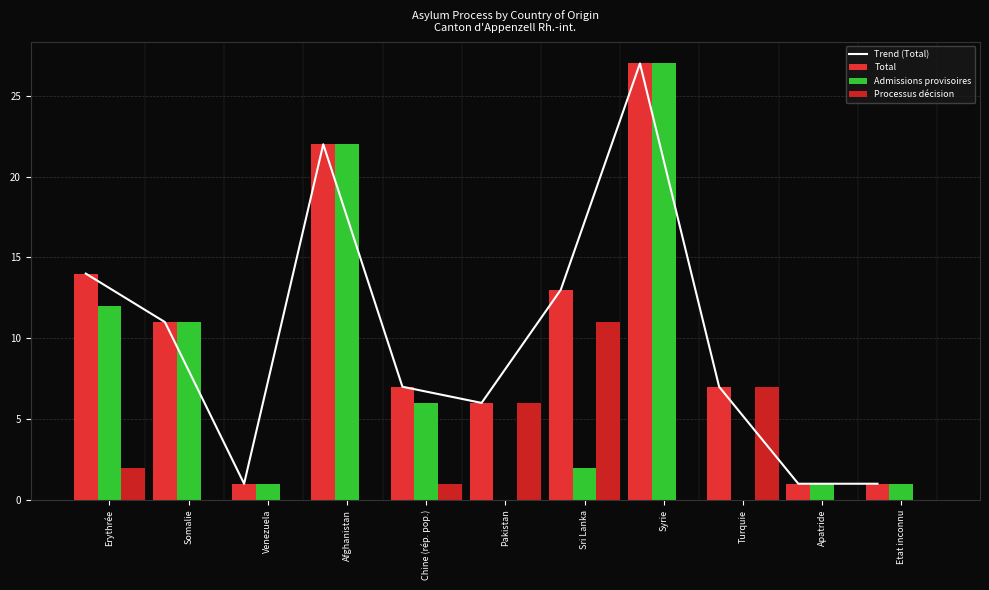

At how many categories does at least one series exceed 11?

4